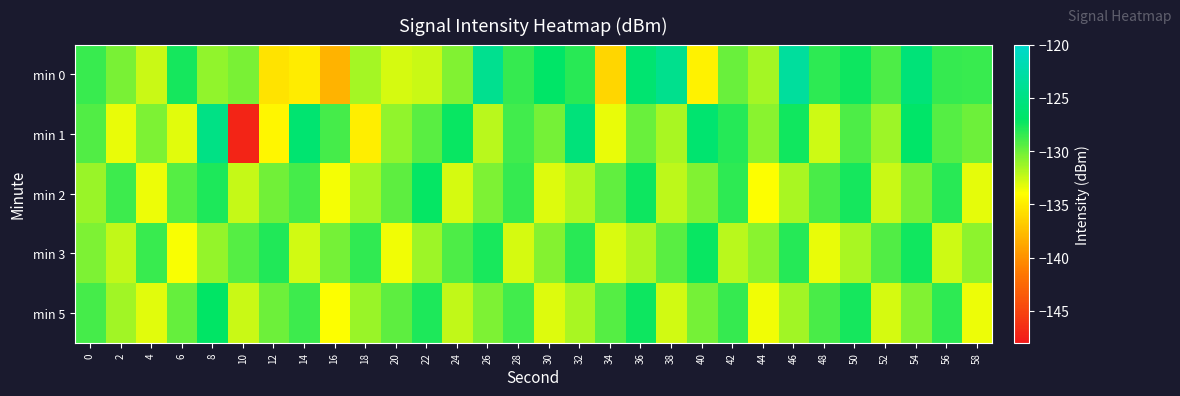

List the series in order of their peak value, lowest first.

min 3, min 2, min 5, min 1, min 0